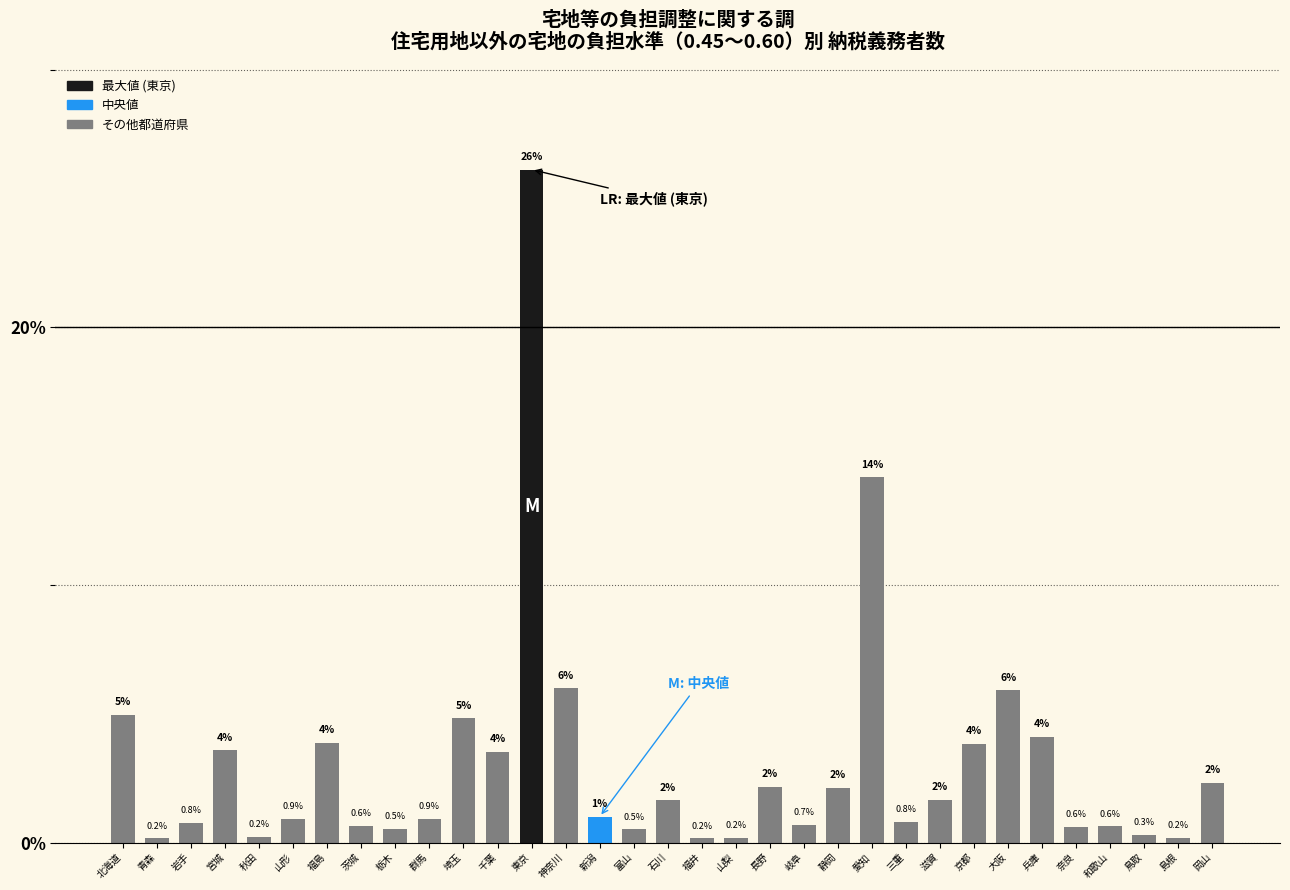

At which category does the chart reach its peak across all series?

東京